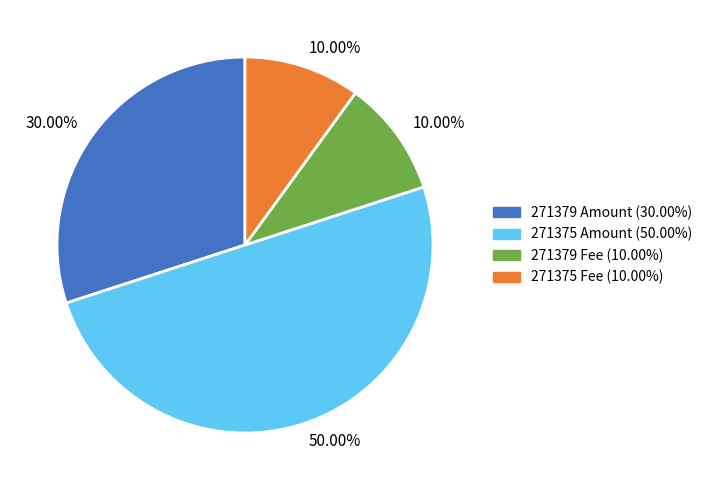

Is 271375 Fee (10.00%) the majority of the pie?

No